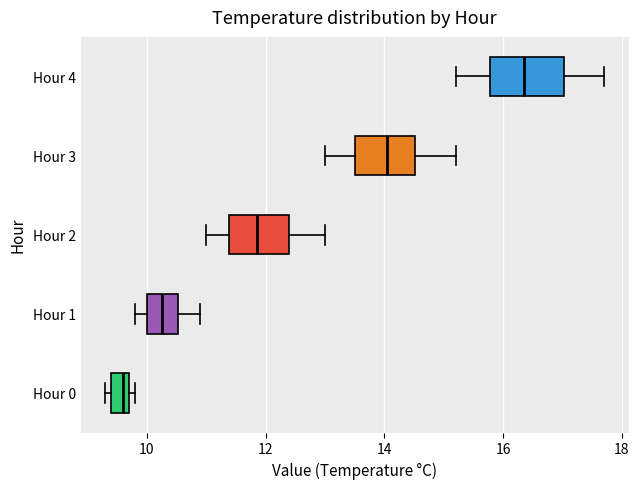

Which box is the widest, from its left edge to its right edge?

Hour 4